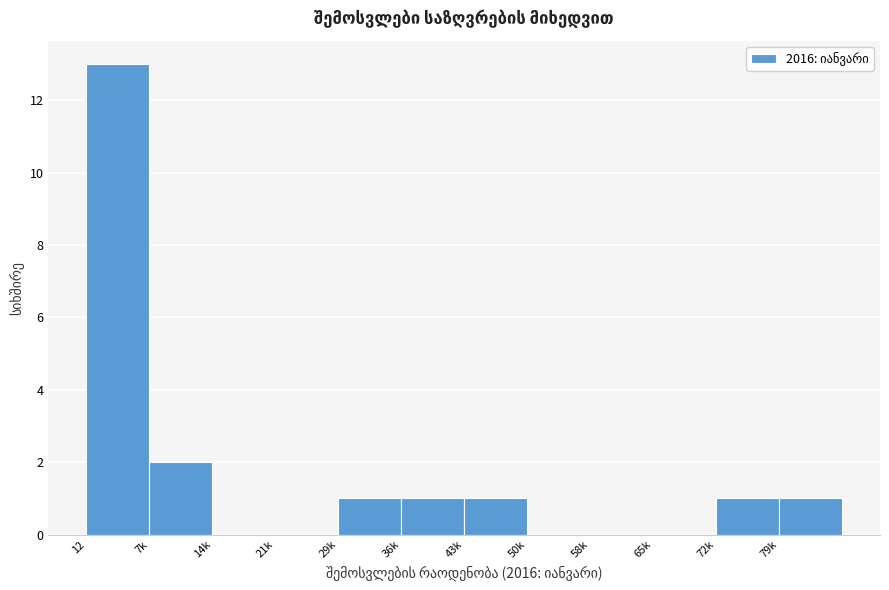

Reading left to right, list all the values displayed in this chart.

12=13	7k=2	14k=0	21k=0	29k=1	36k=1	43k=1	50k=0	58k=0	65k=0	72k=1	79k=1